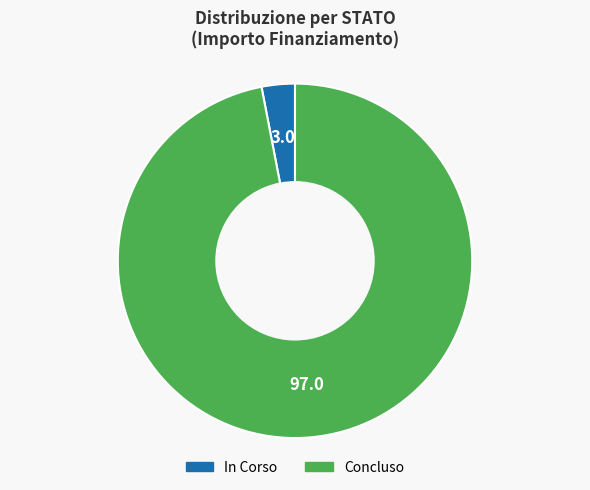

What is the largest slice in the pie chart?

Concluso